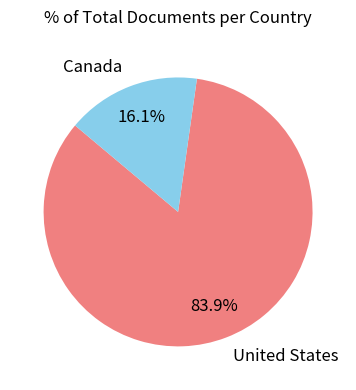

Which category has the biggest portion of the pie?

United States